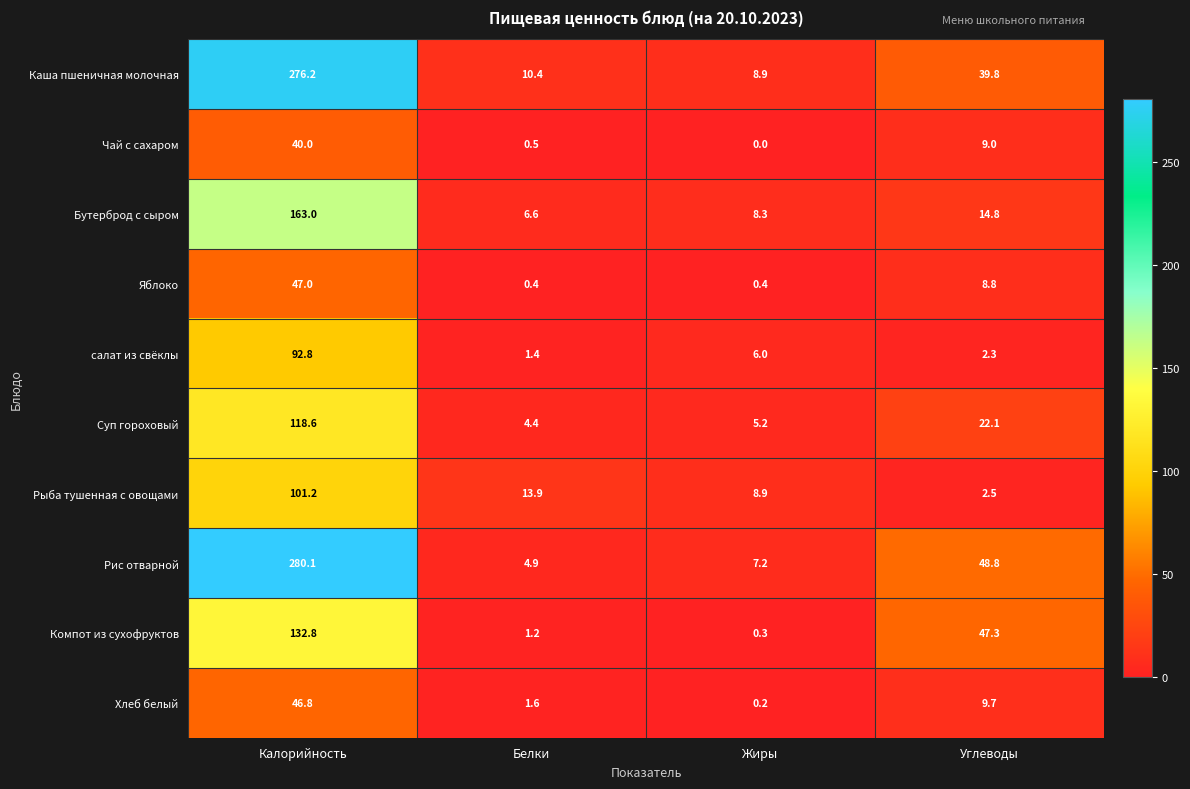

Between Белки and Углеводы, which series saw the biggest shift?

Компот из сухофруктов